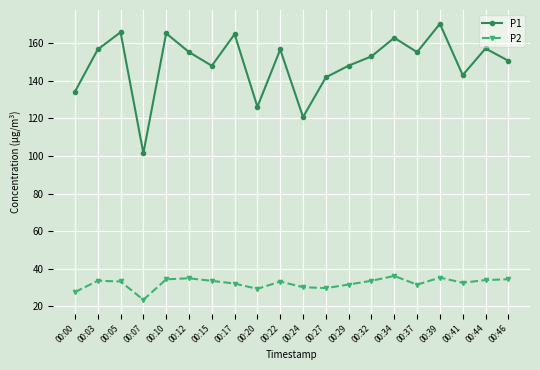

How many values in the P1 series exceed 155?

10